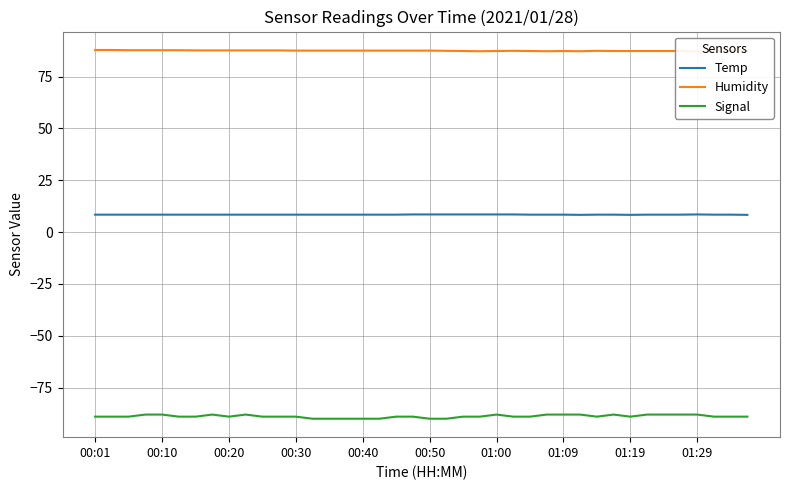

What is the value of the Temp point at the 2nd from the left?

8.4